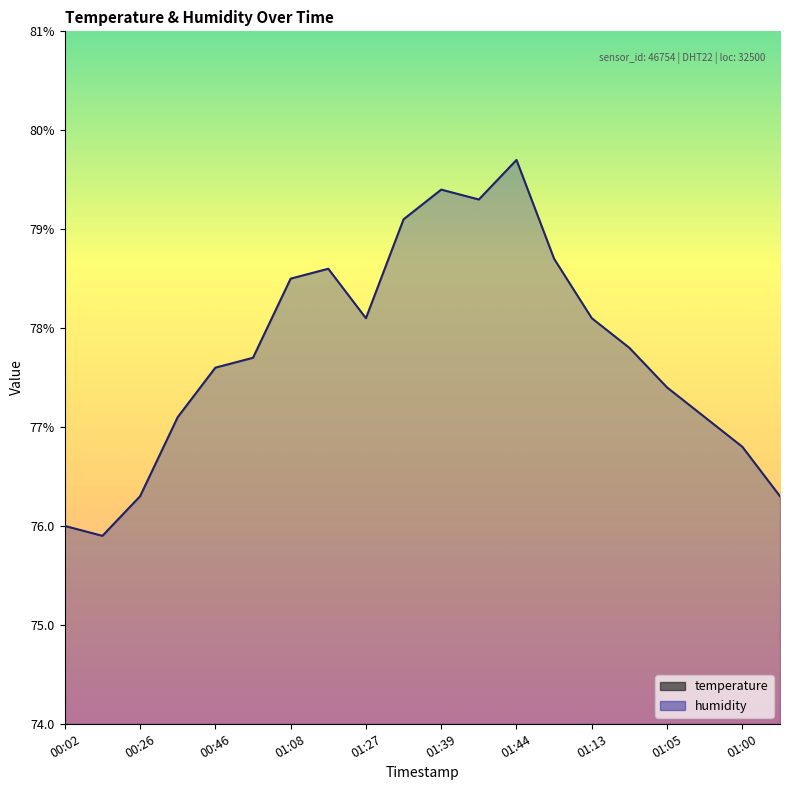

How many data points in humidity are less than 77?

5